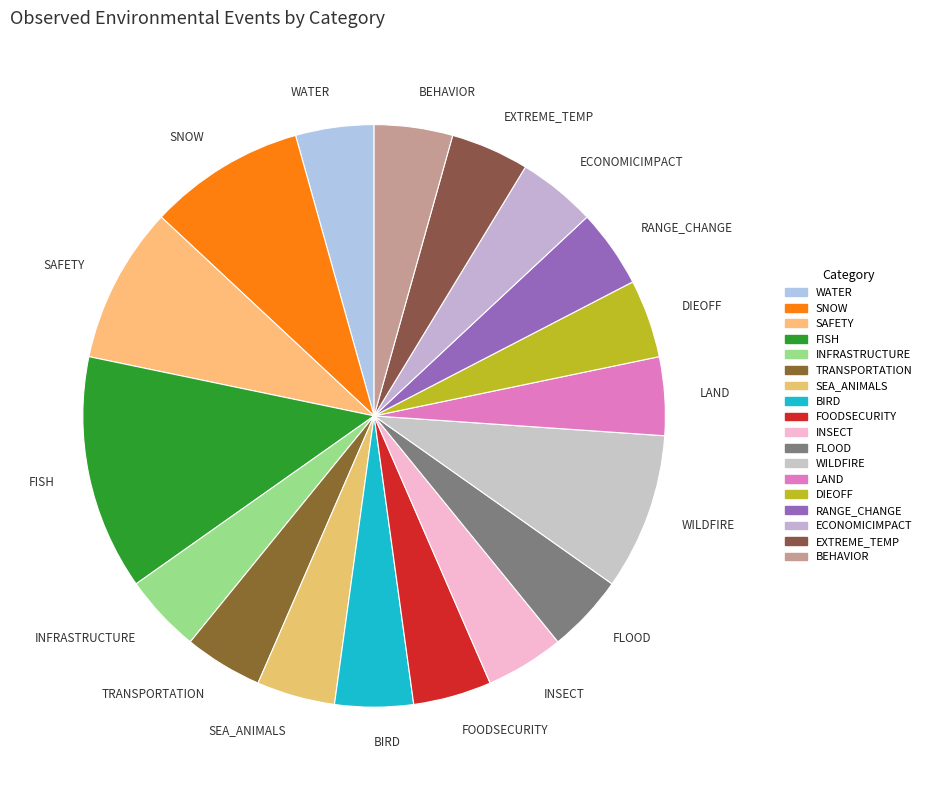

Is there any slice that represents more than half of the pie?

No